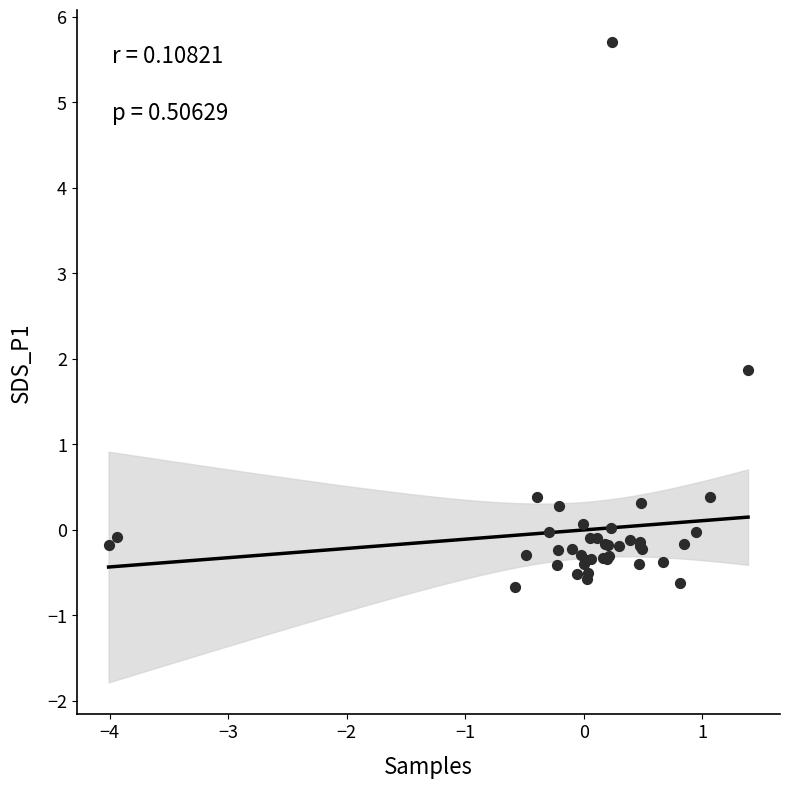

What Y value in the scatter plot is closest to 2?

1.9